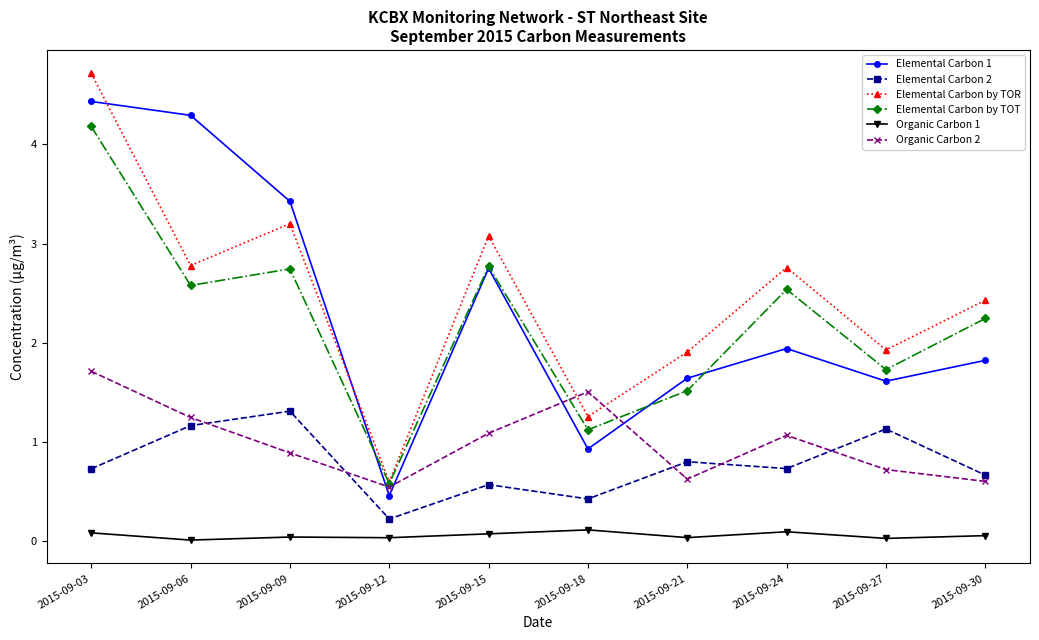

At which label does Elemental Carbon 2 reach its minimum?

2015-09-12